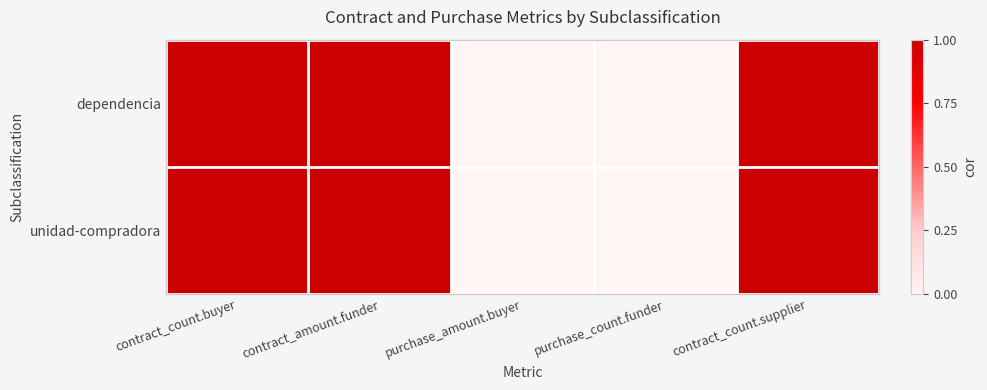

At which category is the sum across all series the highest?

contract_count.buyer